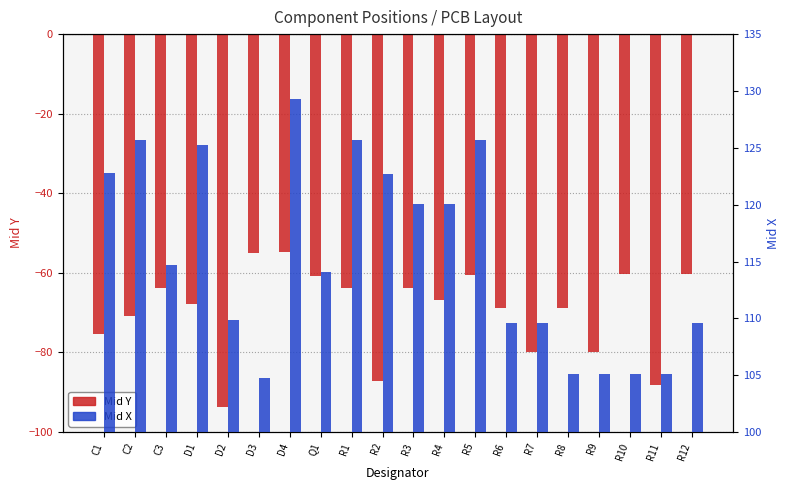

What position from the left is R3?

11